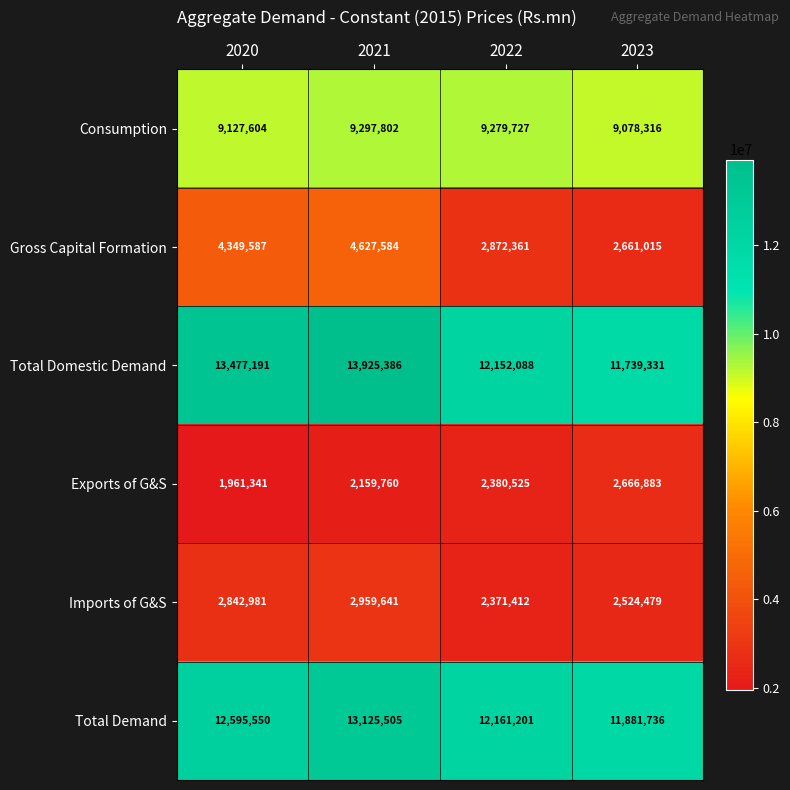

What is the spread (max minus min) of values at 2022?

9789789